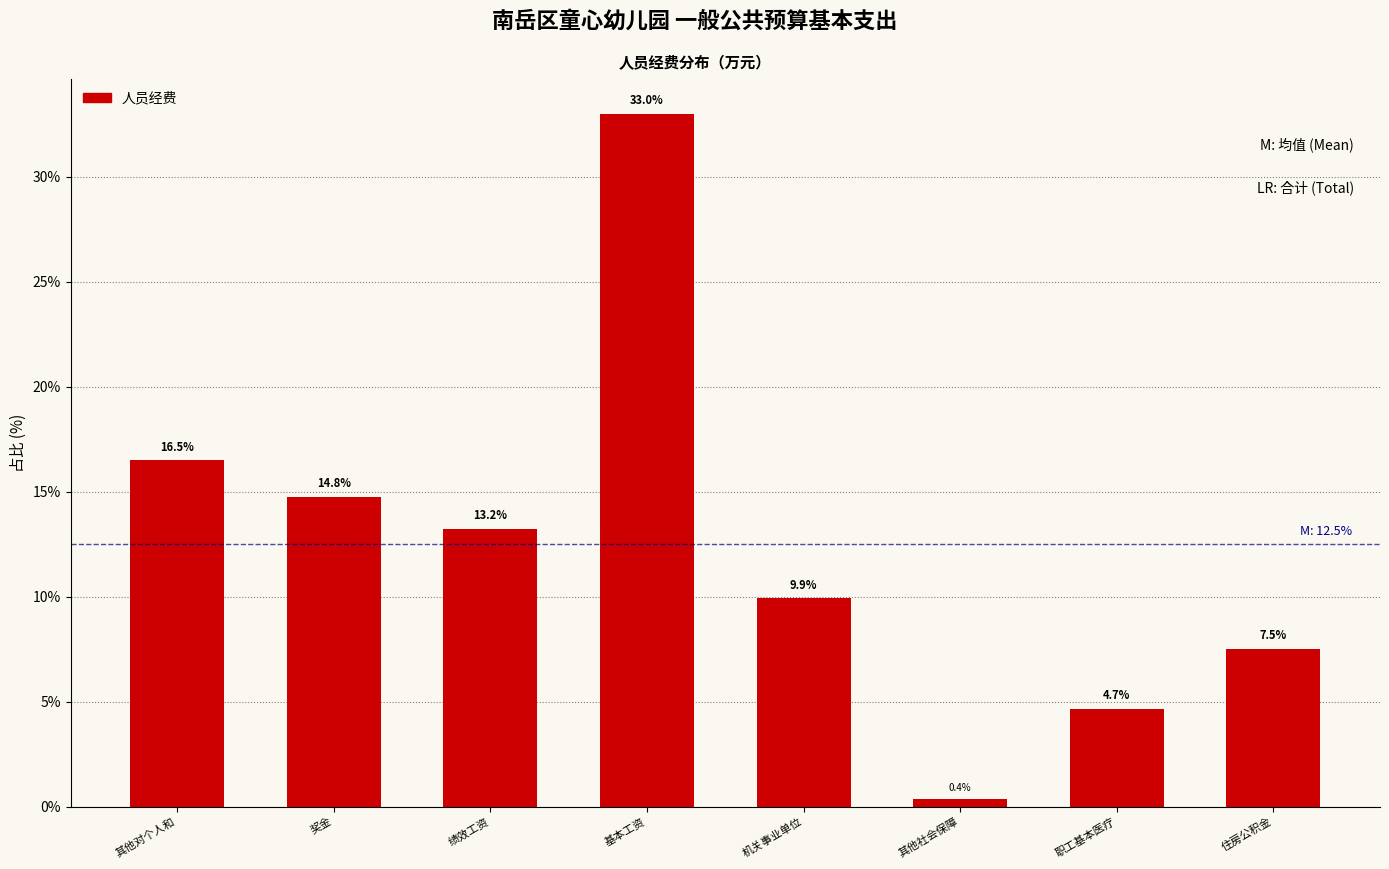

Reading left to right, transcribe all the data shown in this chart.

16.5	14.8	13.2	33.0	9.9	0.4	4.7	7.5